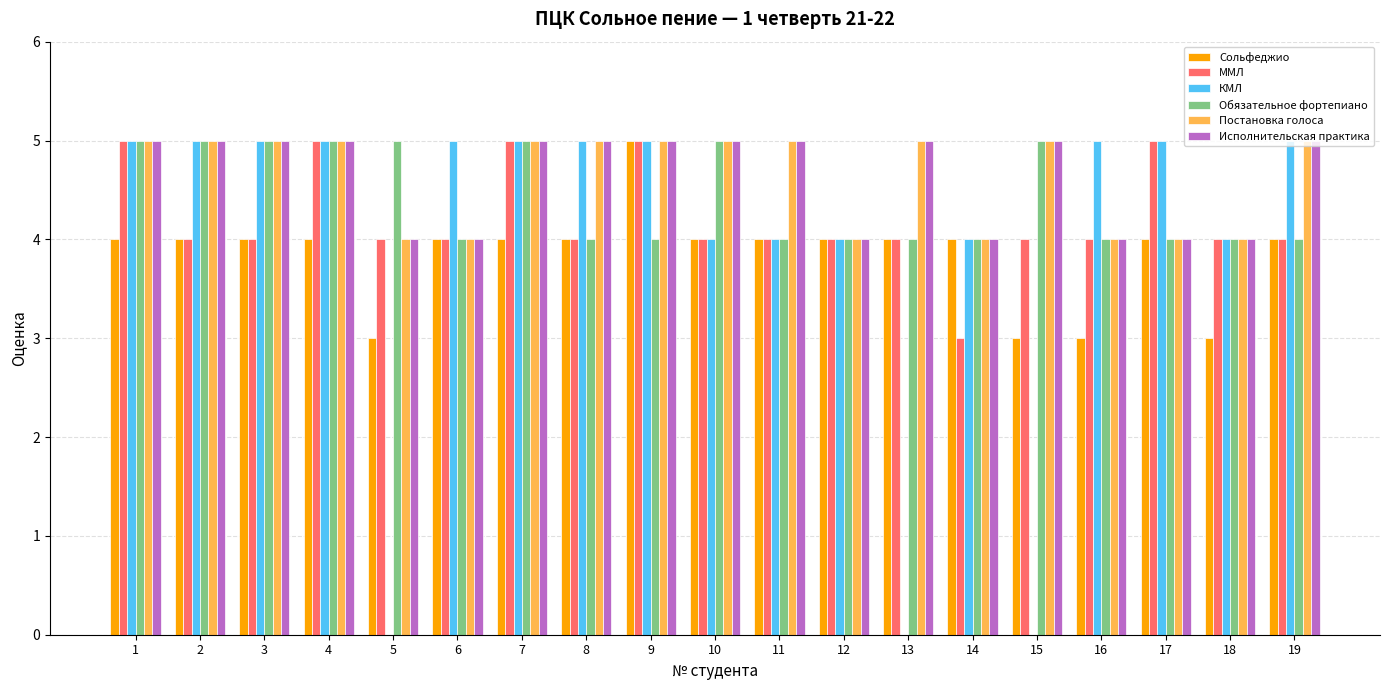

What is the spread (max minus min) of values at 13?

1.0